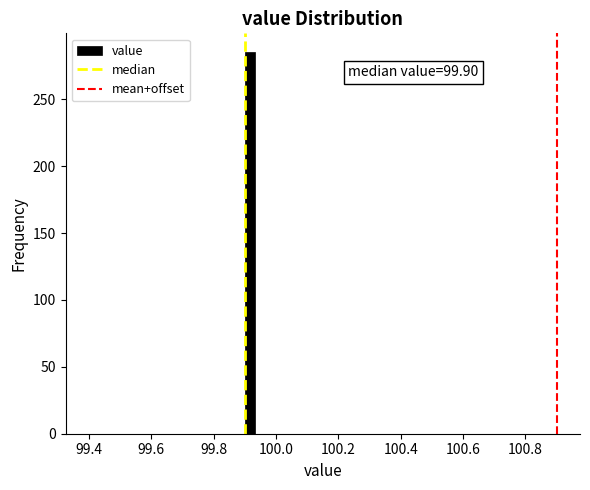

Around what value on the x-axis is the tallest bar? Give the approximate position of its centre, as read against the axis.

99.92